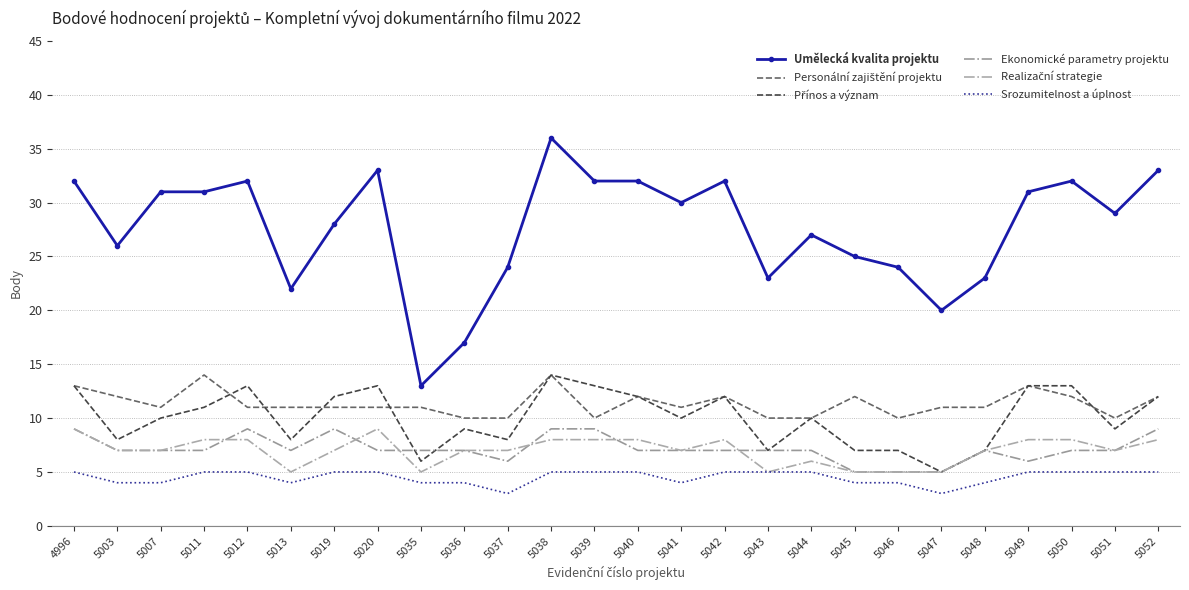

List the series in order of their peak value, lowest first.

Srozumitelnost a úplnost, Ekonomické parametry projektu, Realizační strategie, Personální zajištění projektu, Přínos a význam, Umělecká kvalita projektu